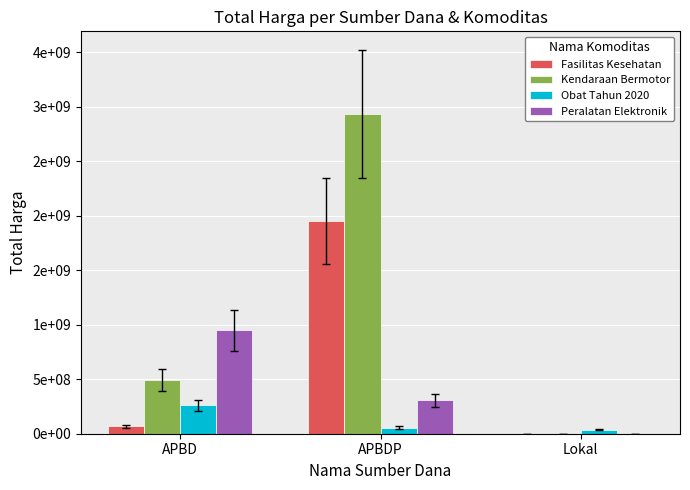

Is the value of Kendaraan Bermotor at APBD greater than the value of Fasilitas Kesehatan at APBD?

Yes